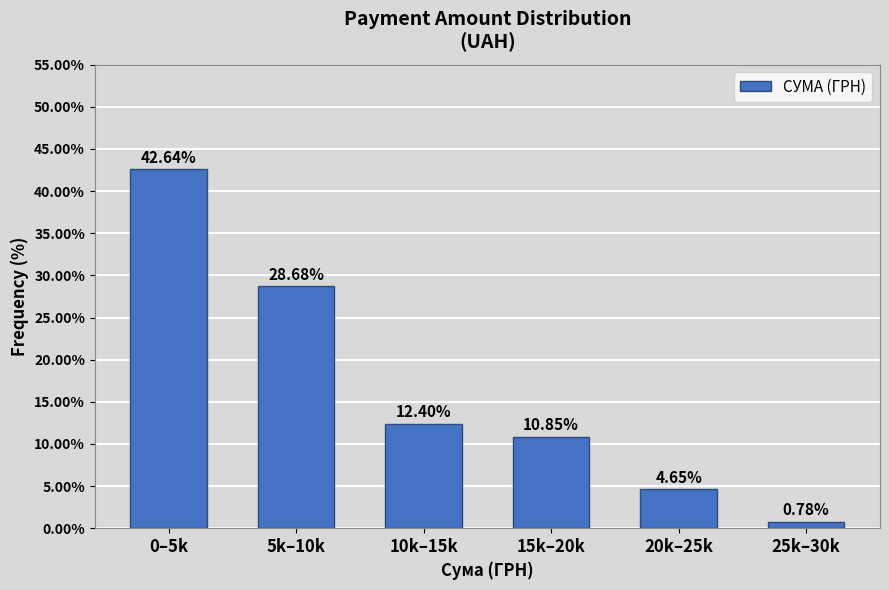

Which has a higher value, 20k–25k or 25k–30k?

20k–25k